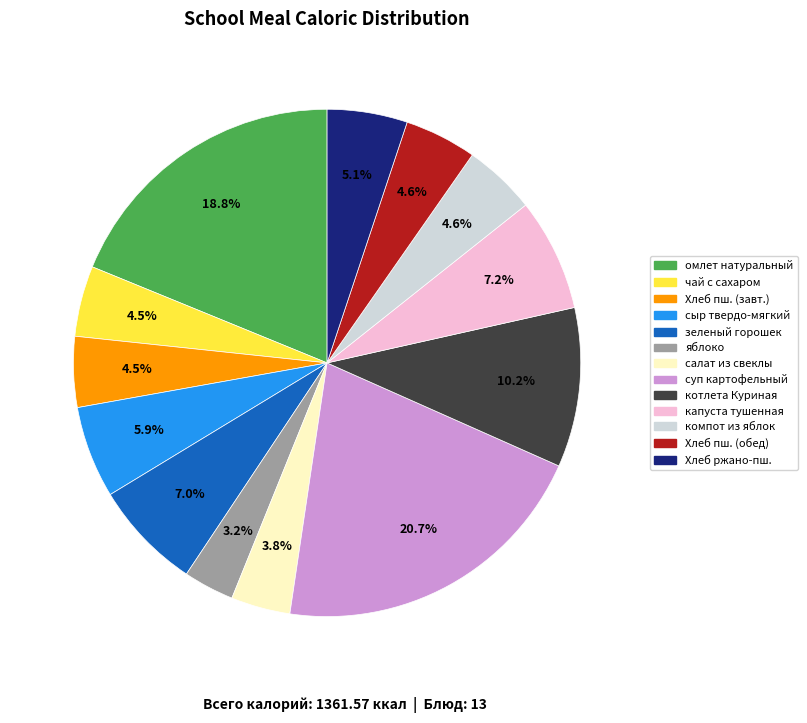

Does Хлеб пш. (обед) account for over 50% of the chart?

No